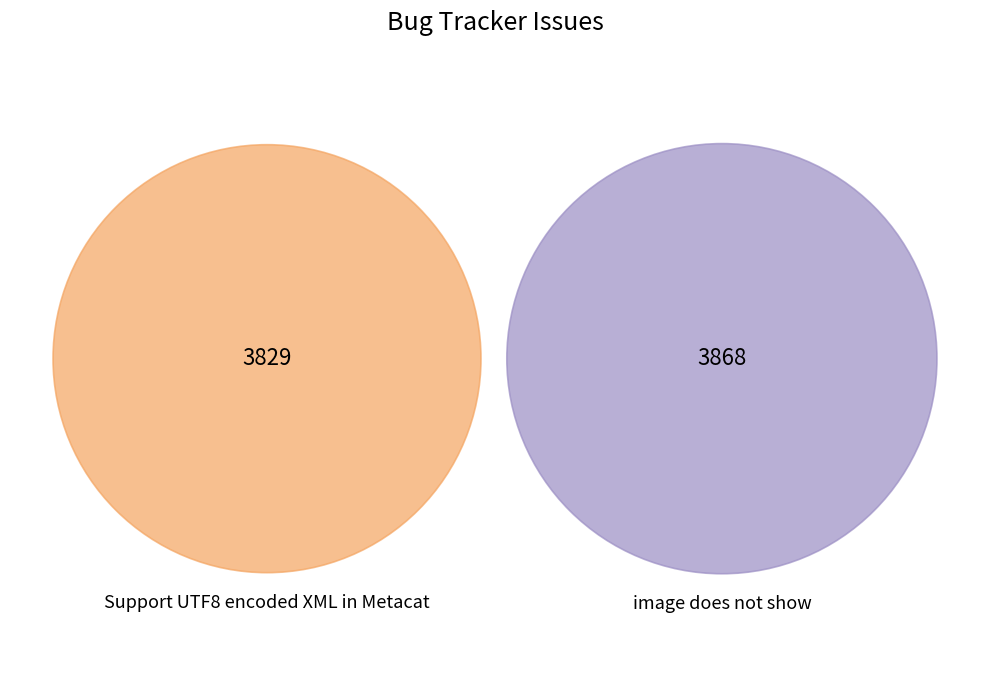

What percentage do Support UTF8 encoded XML in Metacat and image does not show together represent?

100.0%